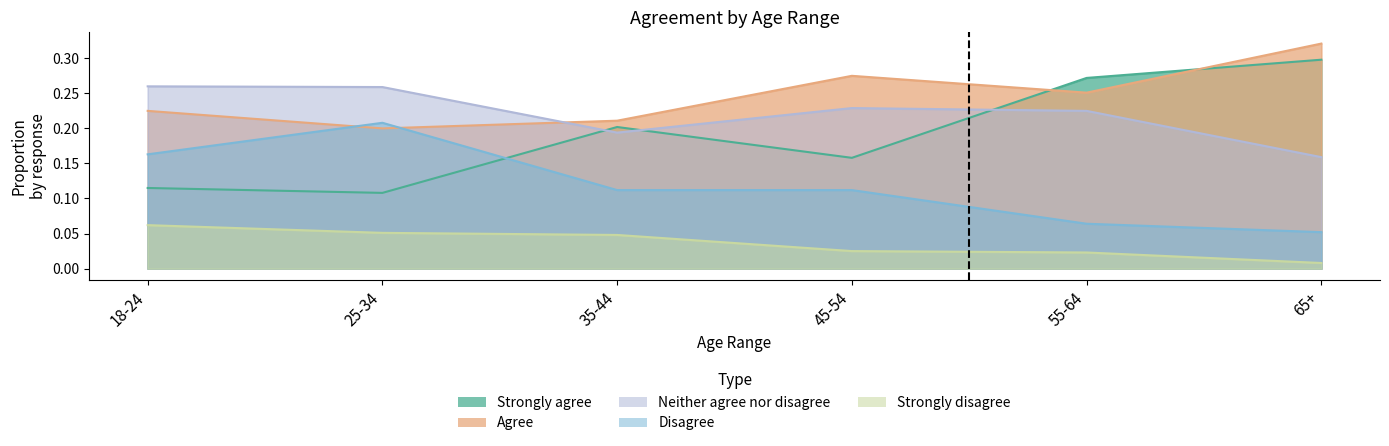

Does the chart display data point markers on the line(s)?

No